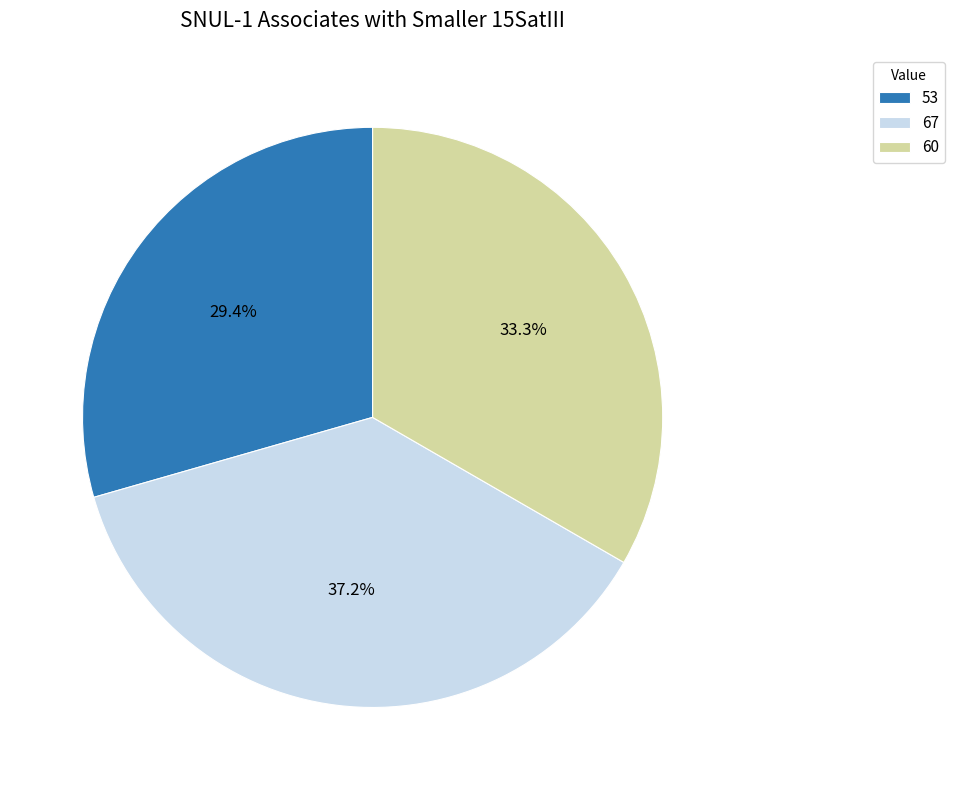

True or false: 60 accounts for 33% of the total.

True